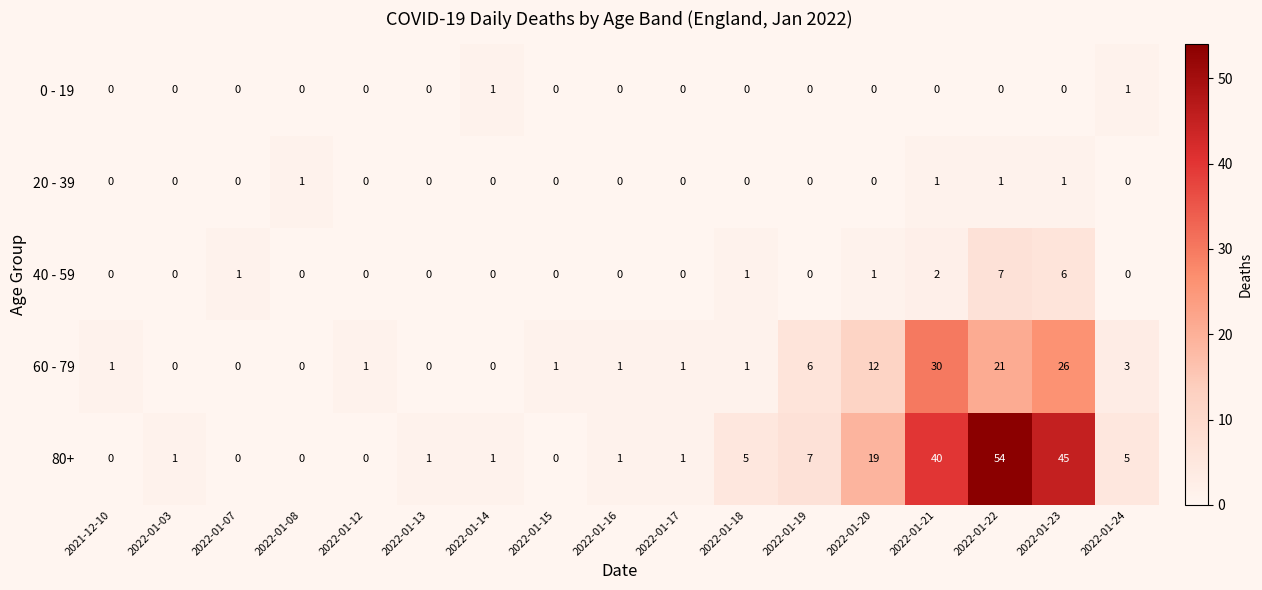

What is the difference between the highest and lowest values at 2022-01-15?

1